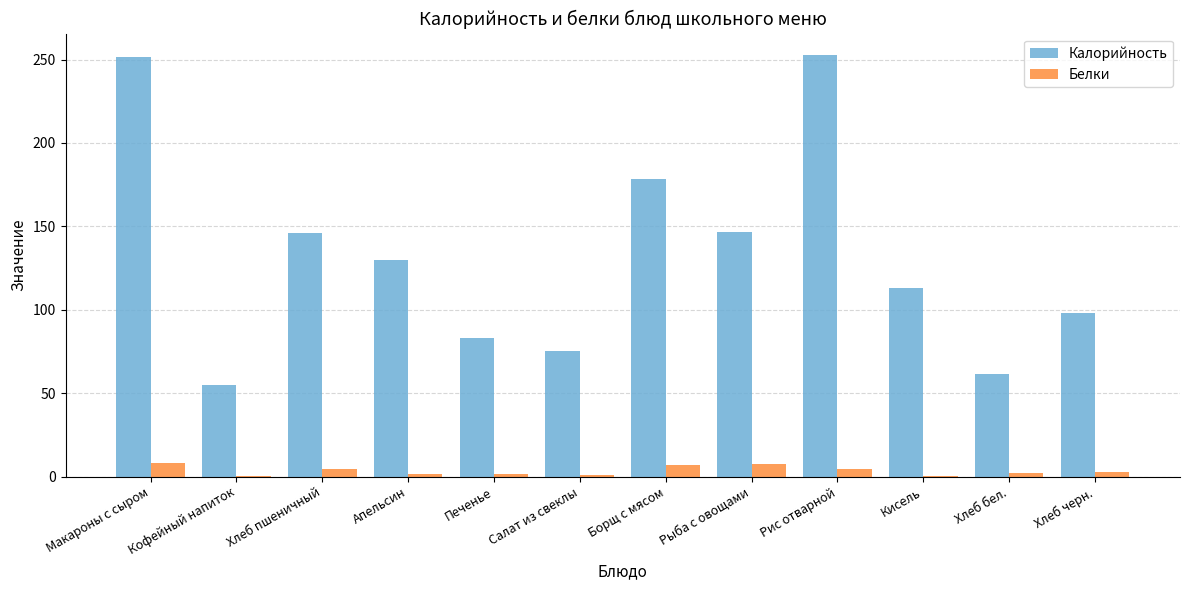

Which series has the widest spread of values?

Калорийность